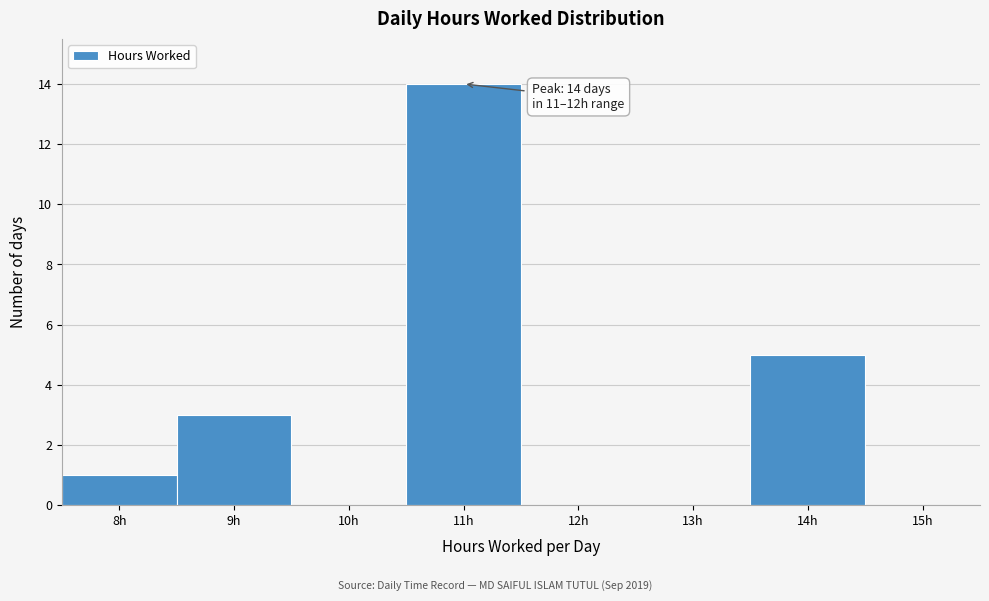

Reading right to left, what are all the values shown in this chart?

15h=0	14h=5	13h=0	12h=0	11h=14	10h=0	9h=3	8h=1